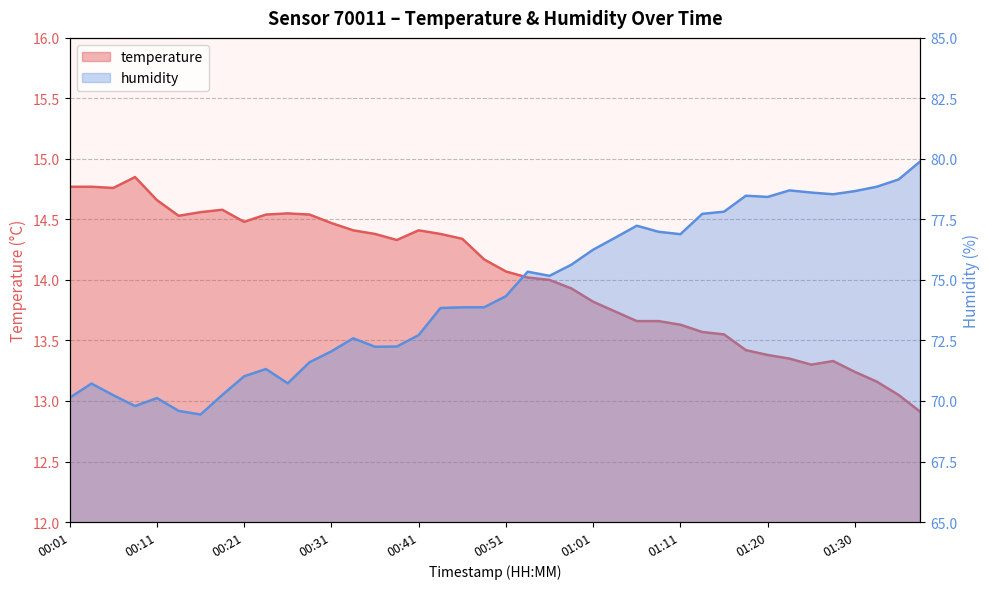

Which series has the largest range (max minus min)?

humidity